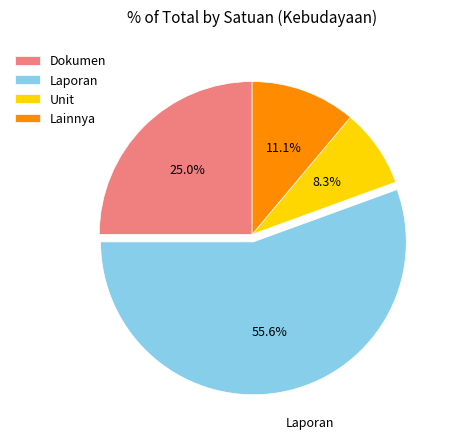

How many slices are in this pie chart?

4